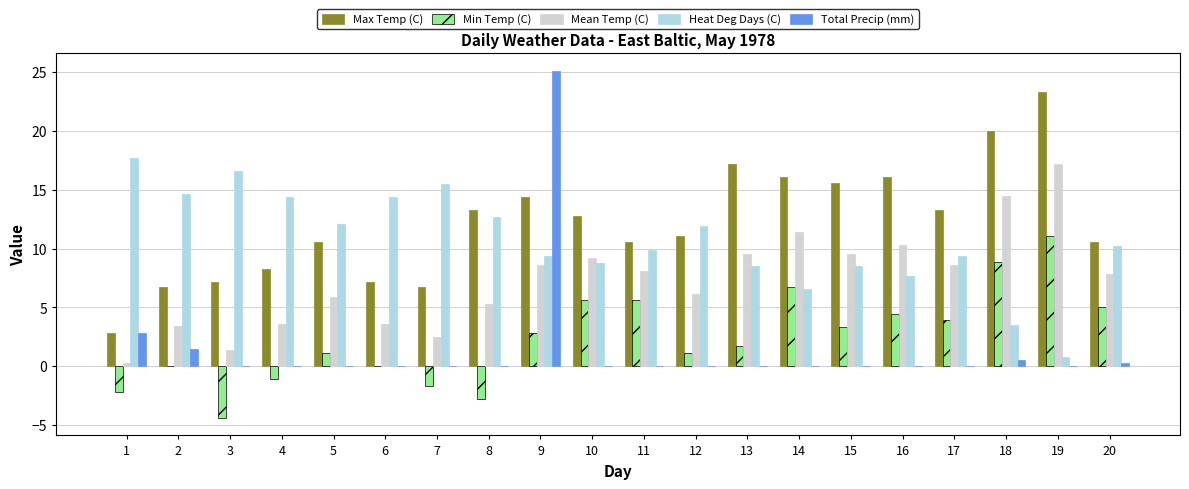

What is the highest value of the Heat Deg Days (C) series?

17.7